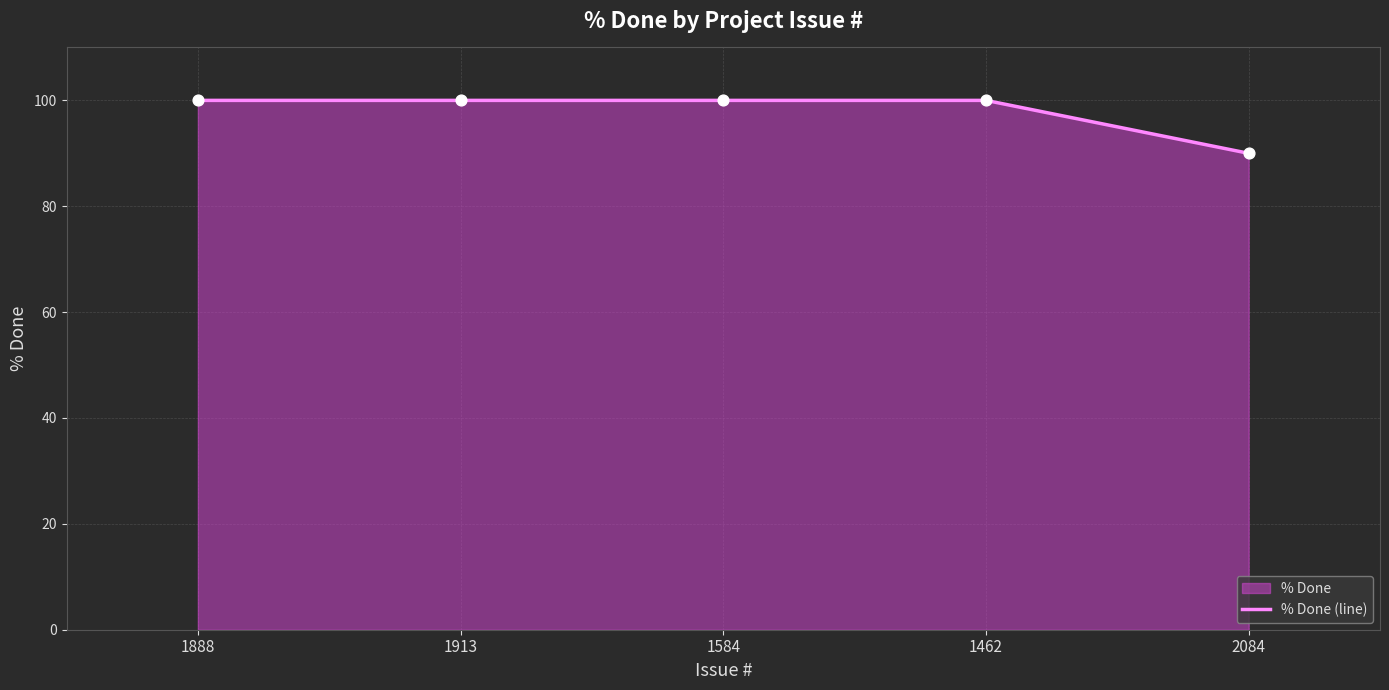

What is the ratio of the value at 1462 to the value at 1913?

1.0